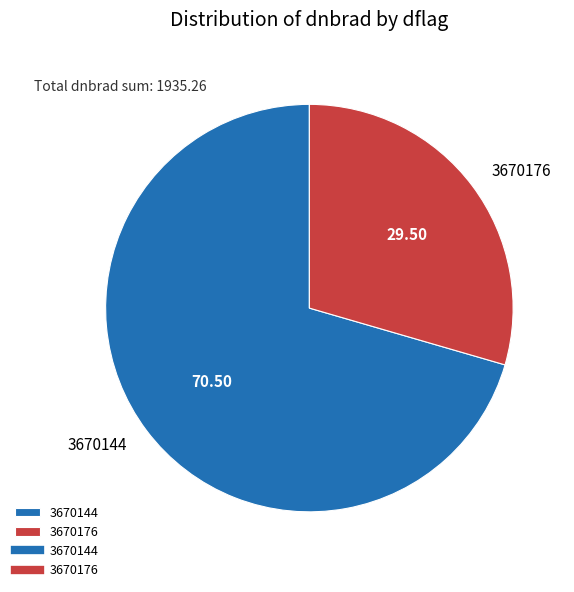

Which category has the smallest portion of the pie?

3670176